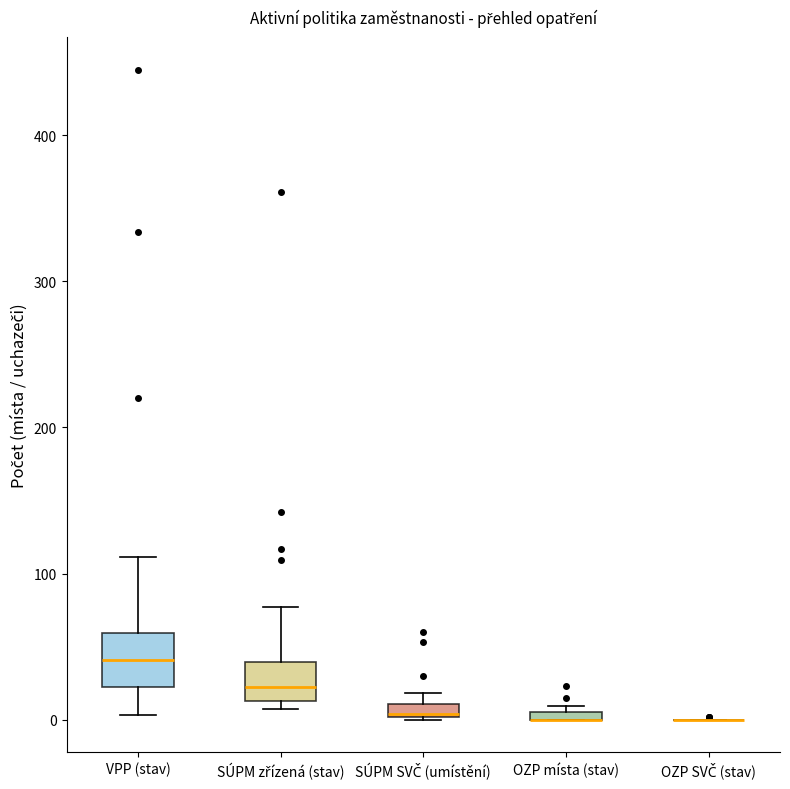

Where is the upper edge of the box for SÚPM SVČ (umístění) on the y-axis? The values are not printed on the chart, so give them approximately, as read against the axis.

10